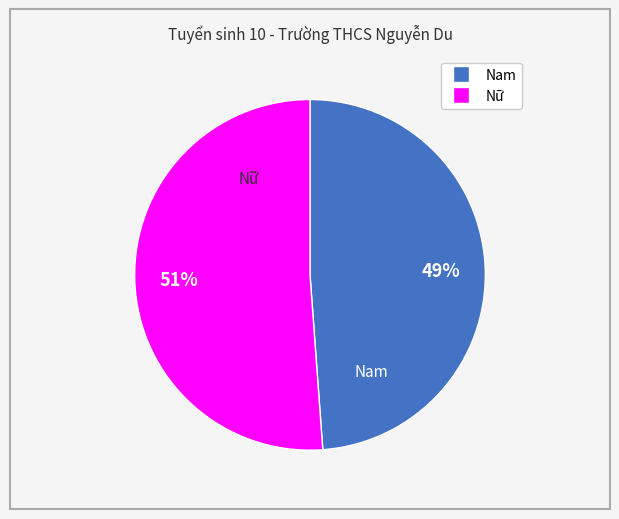

Count the number of slices in the pie.

2